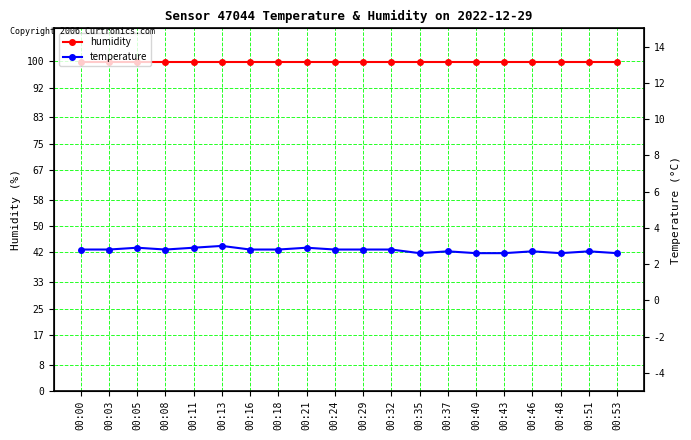

Which series has the largest range (max minus min)?

temperature